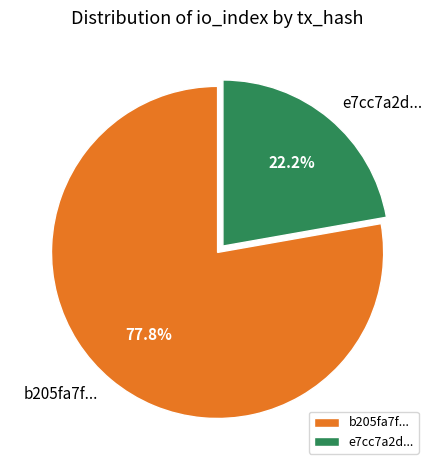

What is the largest slice in the pie chart?

b205fa7f...